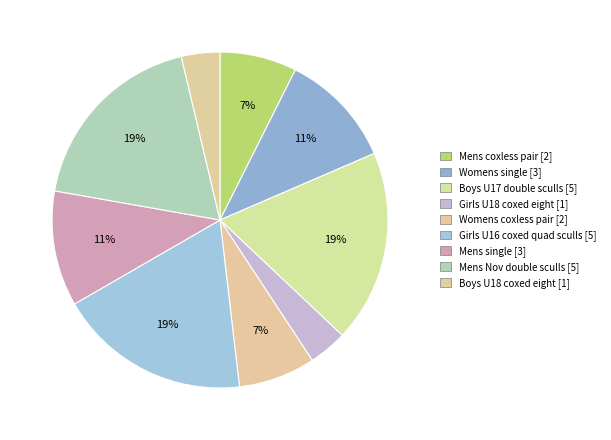

Is Girls U16 coxed quad sculls the majority of the pie?

No